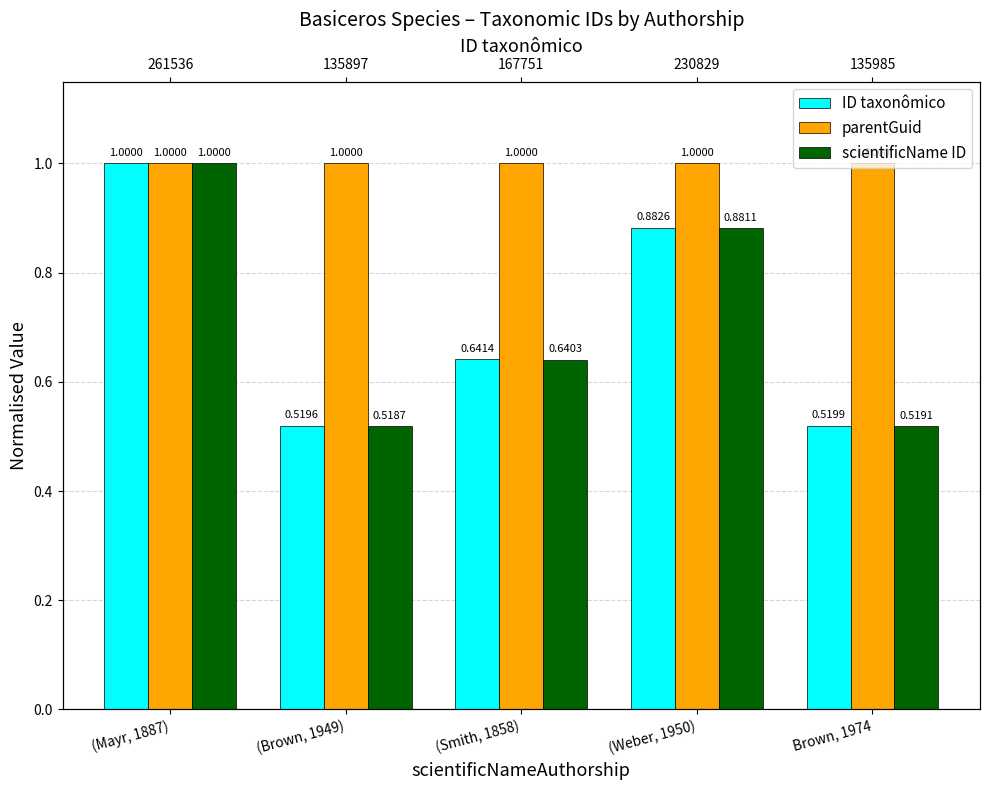

What is the sum of the parentGuid values at (Brown, 1949) and Brown, 1974?

2.0